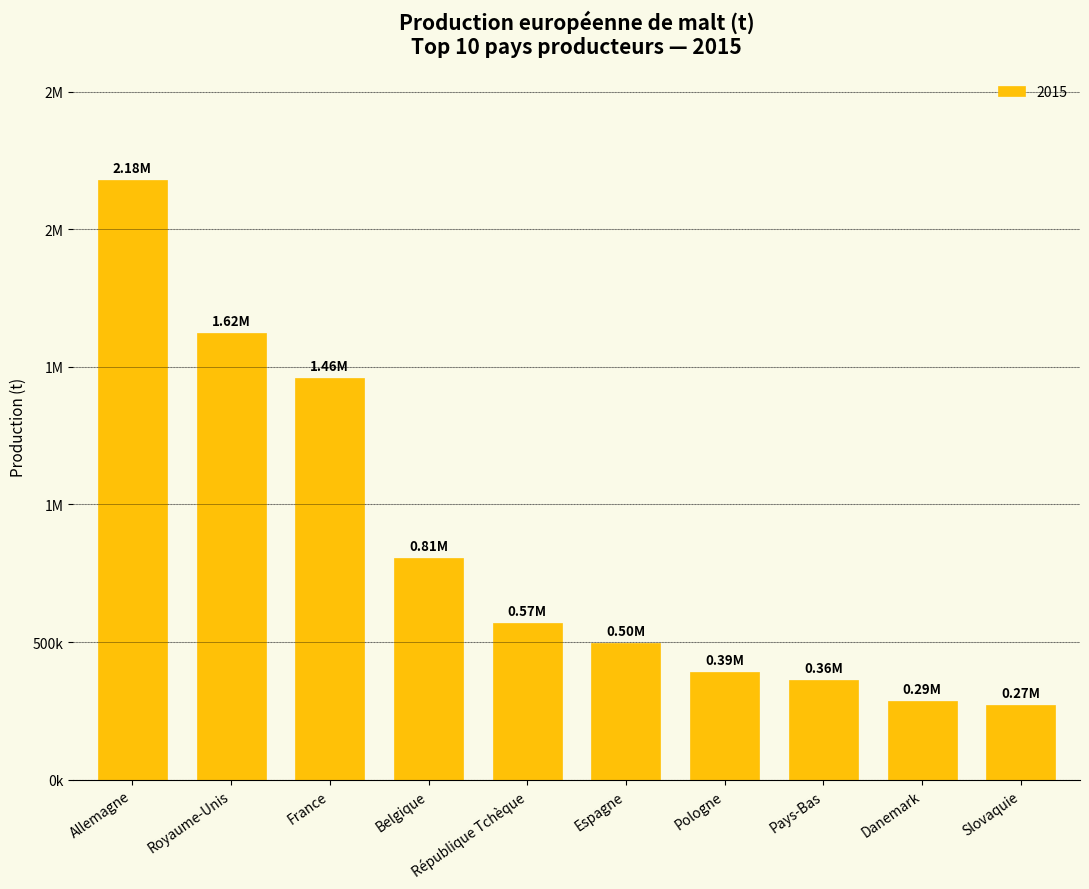

Does the chart contain stacked bars?

No